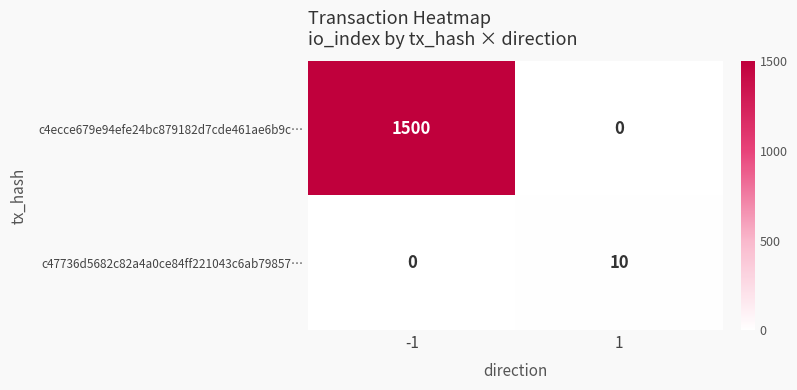

At how many categories does at least one series exceed 589?

1